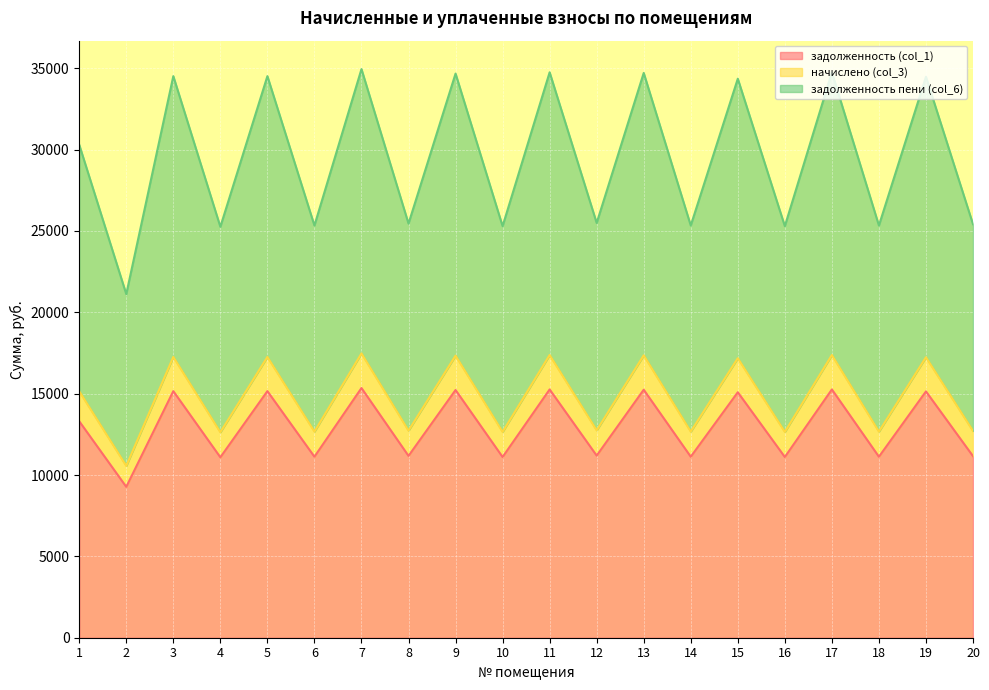

Reading left to right, list all the values displayed in this chart.

задолженность (col_1): 13304.5	9273.3	15155.7	11090.0	15155.7	11124.5	15346.0	11176.4	15224.9	11107.2	15259.5	11193.8	15242.2	11124.5	15086.5	11107.2	15259.5	11124.5	15138.4	11159.2
начислено (col_3): 15150.1	10559.7	17258.1	12628.4	17258.1	12667.7	17474.8	12726.8	17336.9	12648.0	17376.3	12746.5	17356.6	12667.7	17179.3	12648.0	17376.3	12667.7	17238.4	12707.2
задолженность пени (col_6): 30300.1	21119.5	34516.1	25256.7	34516.1	25335.5	34949.6	25453.7	34673.8	25296.1	34752.5	25493.1	34713.2	25335.5	34358.5	25296.1	34752.5	25335.5	34476.8	25414.3